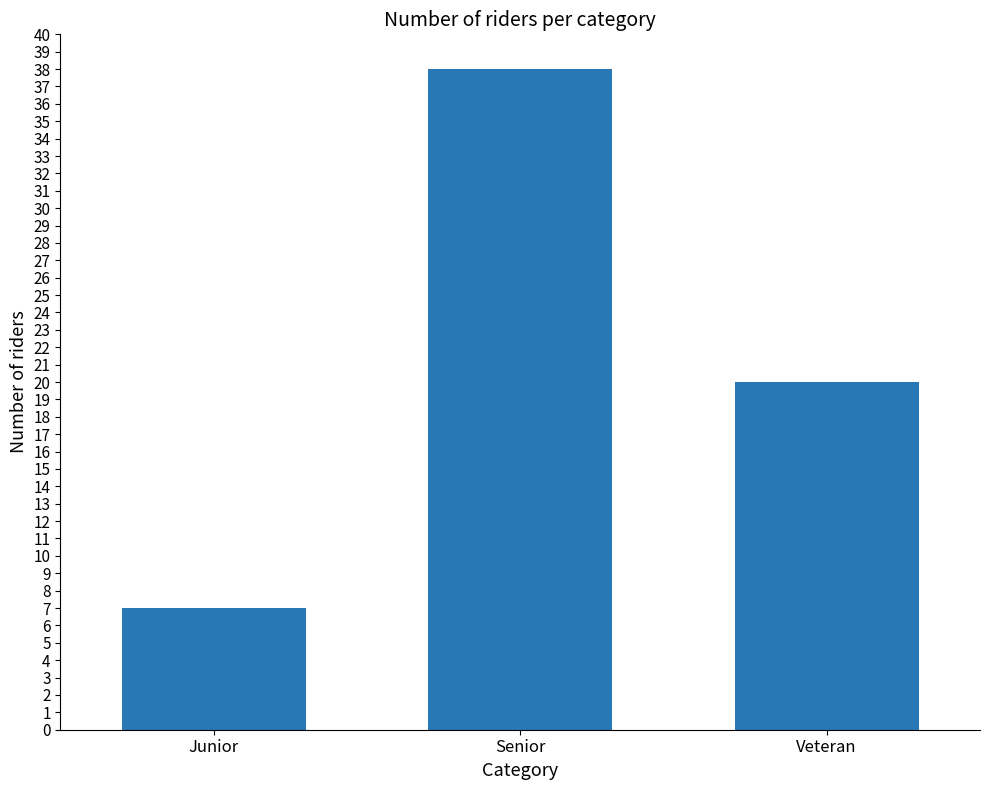

Count the values in the range 7 to 38.

3